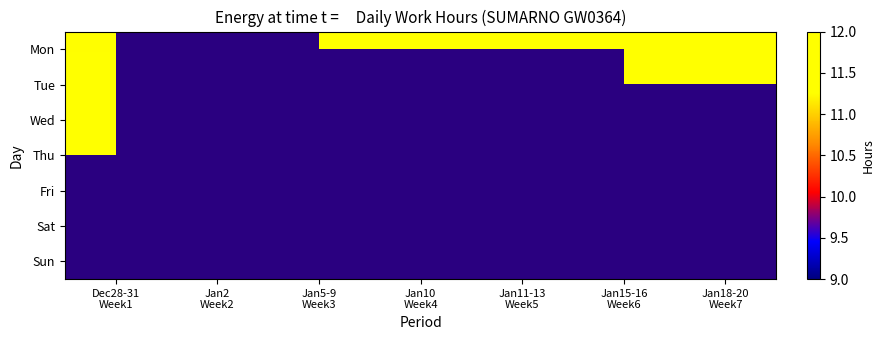

Which has a higher value, Jan10
Week4 or Dec28-31
Week1?

Jan10
Week4